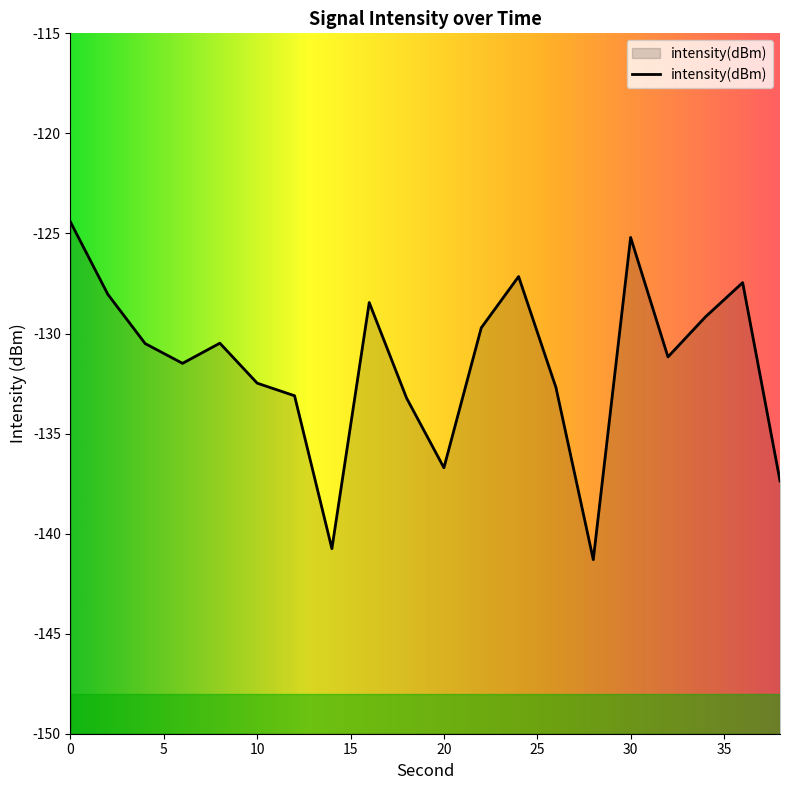

Where is the data nearest to the value -132?

10